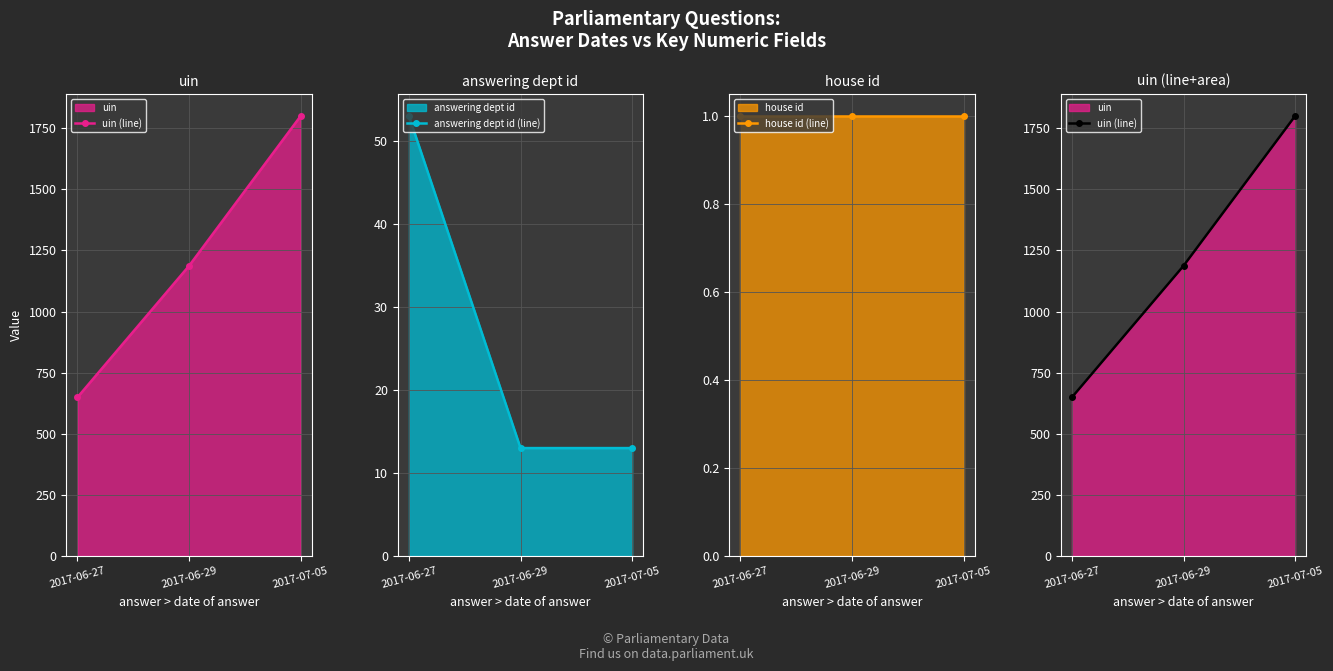

Reading left to right, transcribe all the data shown in this chart.

uin (line): 2017-06-27=649	2017-06-29=1187	2017-07-05=1800
answering dept id (line): 2017-06-27=53	2017-06-29=13	2017-07-05=13
house id (line): 2017-06-27=1	2017-06-29=1	2017-07-05=1